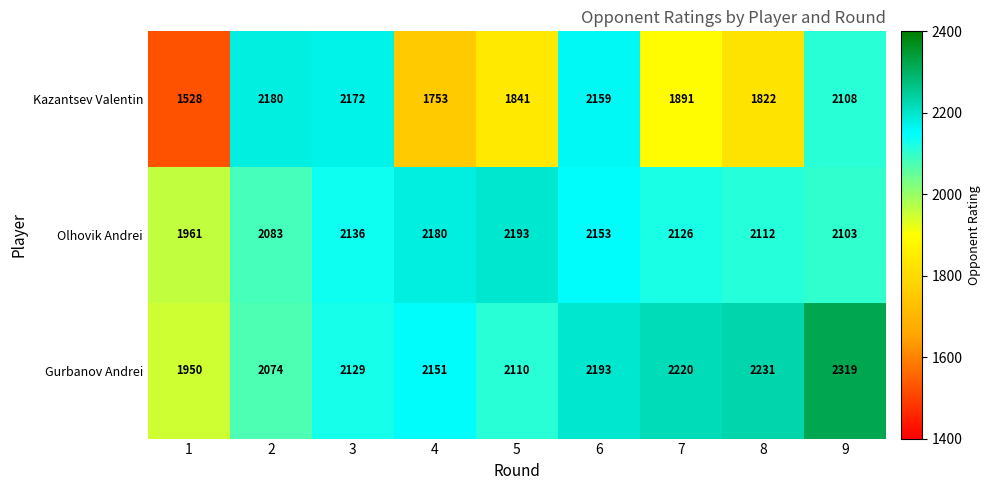

The value of Kazantsev Valentin at 8 is 2874. True or false?

False